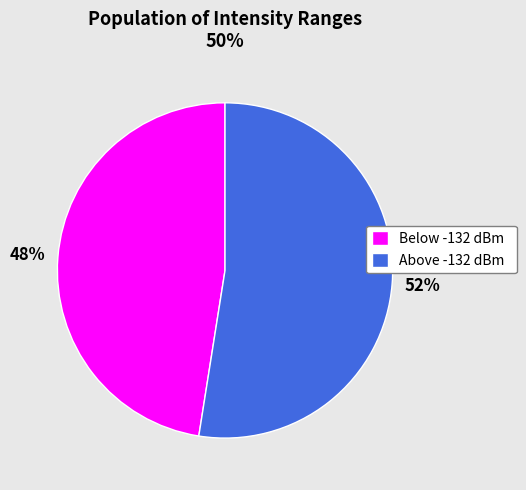

To the nearest percent, what is the average slice percentage?

50%